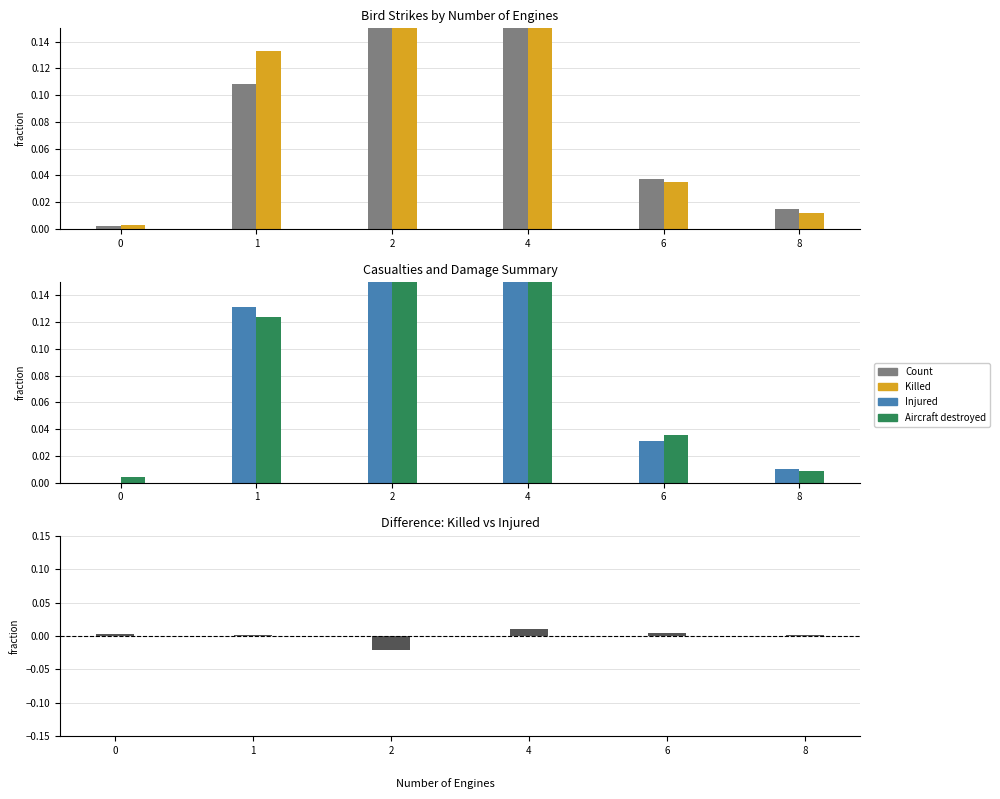

What is the difference between the maximum and minimum values in the Killed series?

0.6